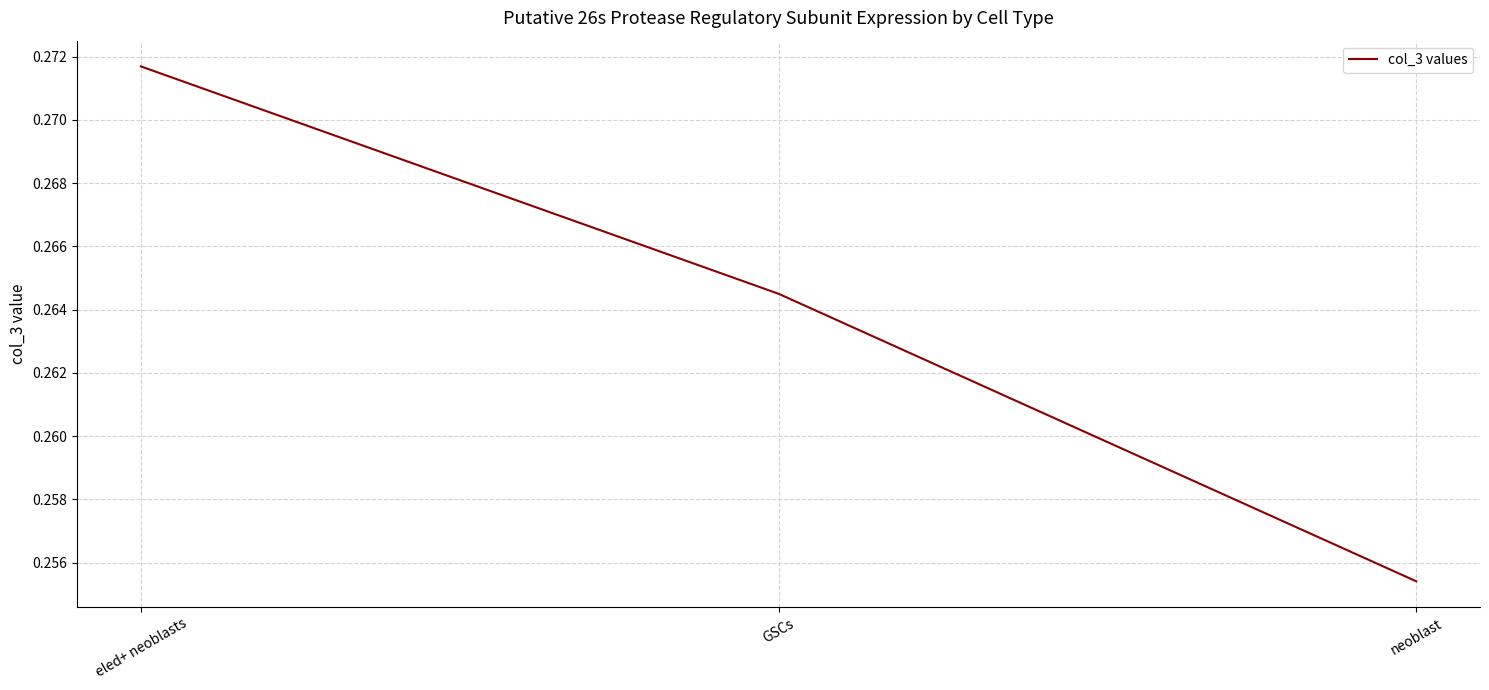

Rank the categories by value from lowest to highest.

neoblast, GSCs, eled+ neoblasts